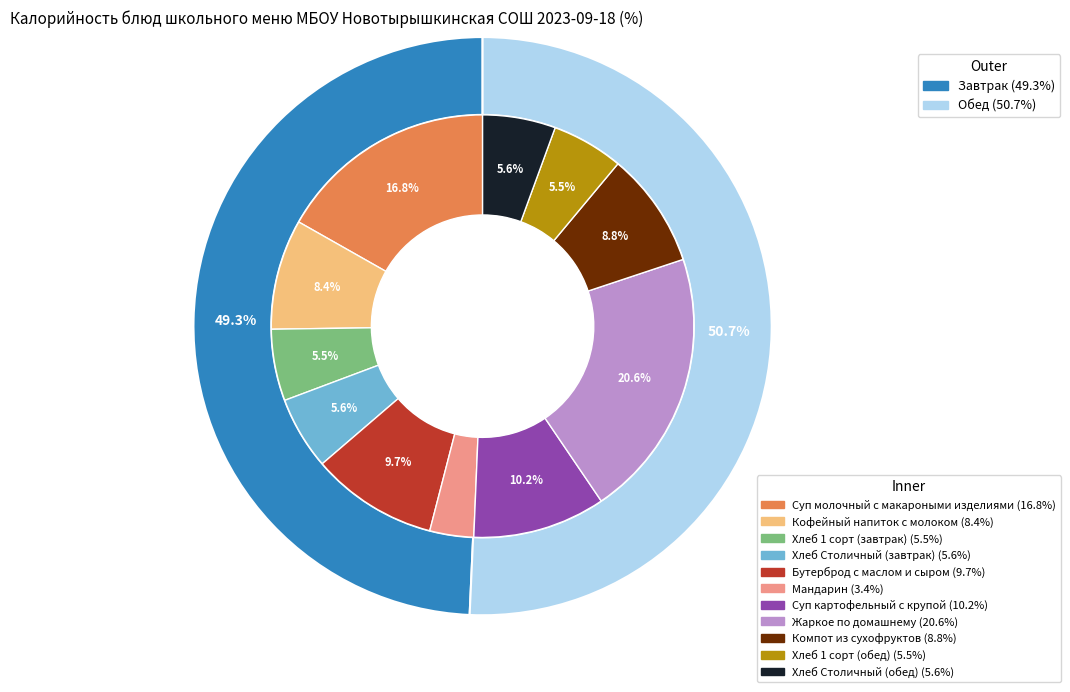

To the nearest percent, what percentage of the pie is Хлеб 1 сорт (завтрак)?

5%